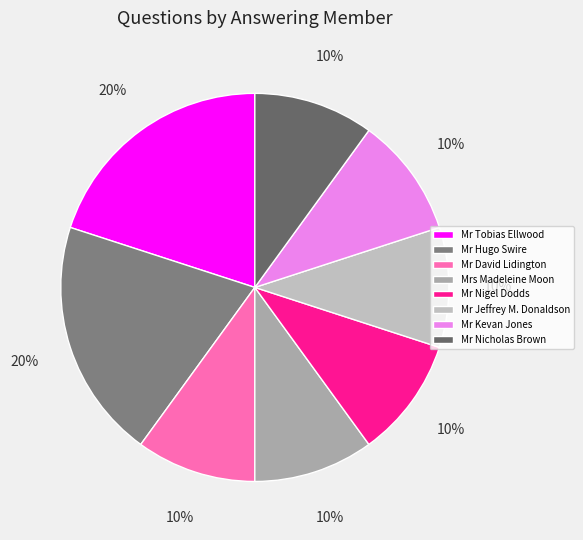

What percentage is NOT represented by Mr Nigel Dodds?

90.0%